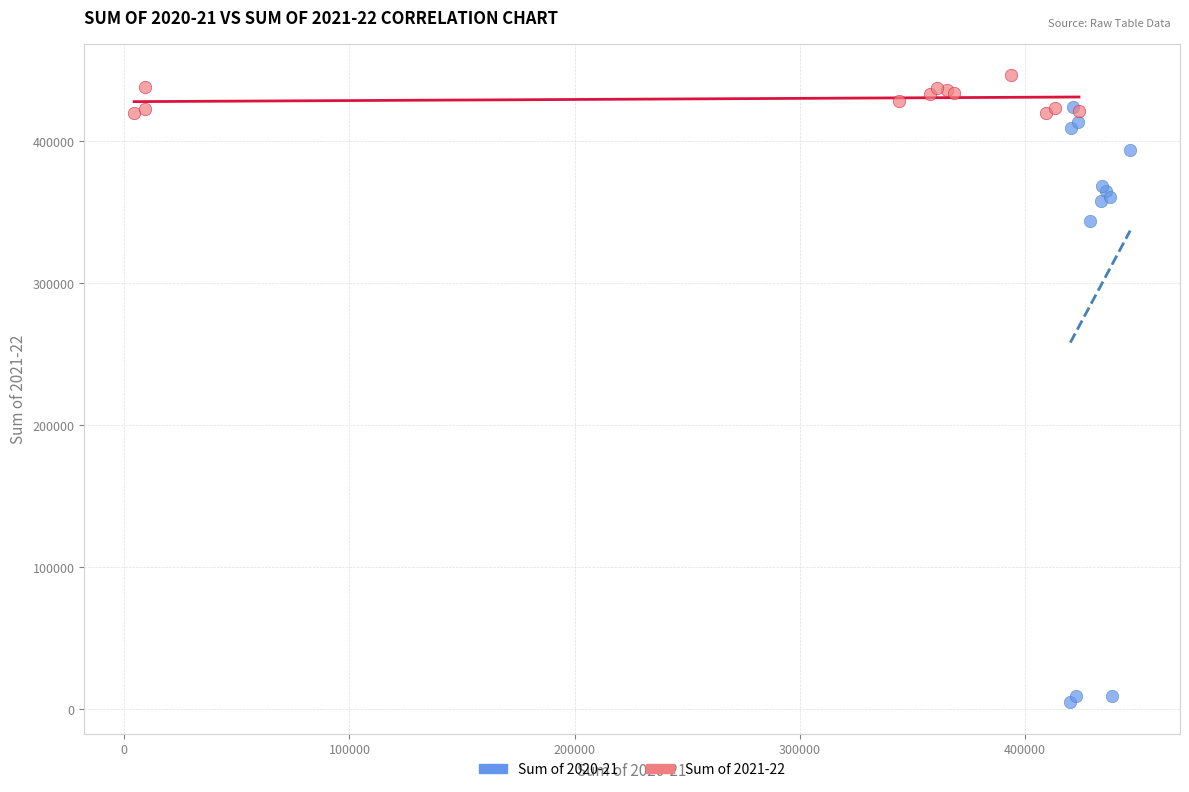

Which series contains the lowest Y value?

Sum of 2020-21